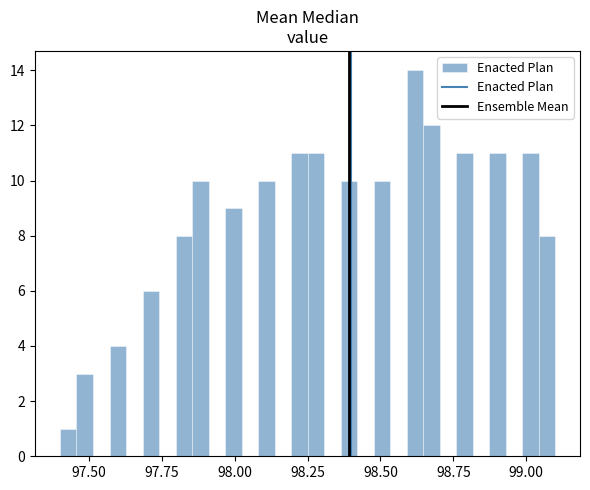

Read against the x-axis, roughly where is the centre of the tallest bar?

98.60